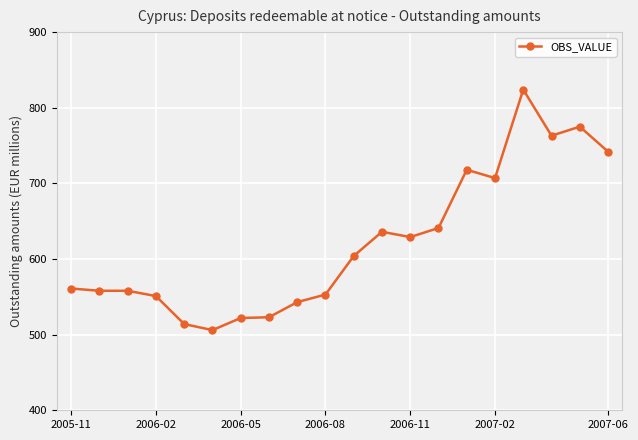

What is the value of the 7th point from the left?

522